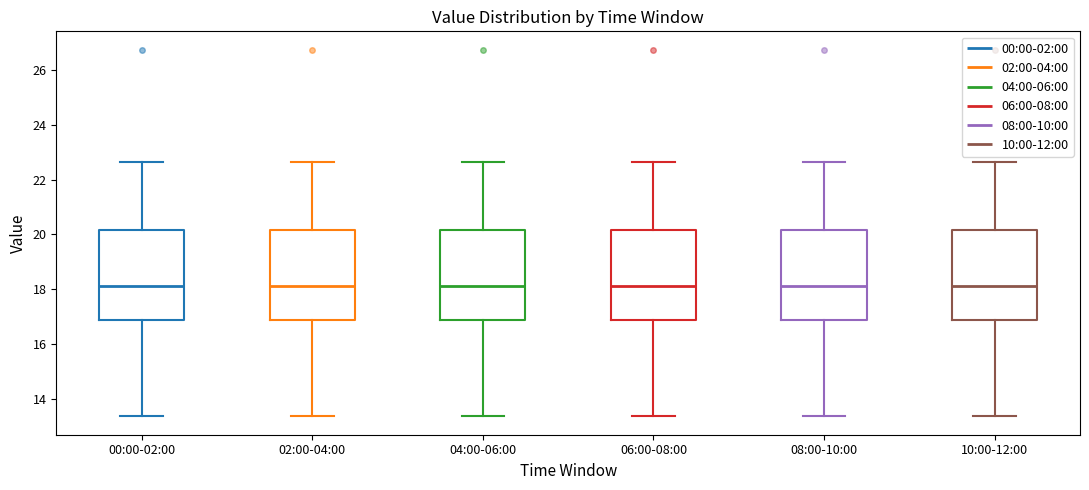

Reading left to right, transcribe this box plot: for each box, give where its median line is, the range the box spans, and where its two whiskers end, as read against the y-axis. The values are not printed on the chart, so give them approximately, as read against the axis.

00:00-02:00: median 18.2, box 16.8 to 20.2, whiskers 13.4 to 22.6
02:00-04:00: median 18.2, box 16.8 to 20.2, whiskers 13.4 to 22.6
04:00-06:00: median 18.2, box 16.8 to 20.2, whiskers 13.4 to 22.6
06:00-08:00: median 18.2, box 16.8 to 20.2, whiskers 13.4 to 22.6
08:00-10:00: median 18.2, box 16.8 to 20.2, whiskers 13.4 to 22.6
10:00-12:00: median 18.2, box 16.8 to 20.2, whiskers 13.4 to 22.6